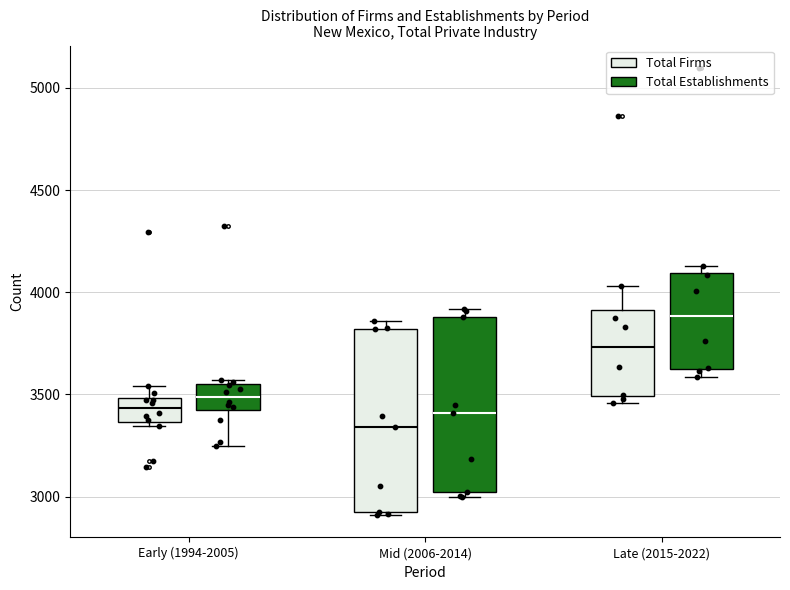

Where does the upper whisker of the box for Early (1994-2005) (Total Firms) end on the y-axis? The values are not printed on the chart, so give them approximately, as read against the axis.

3550